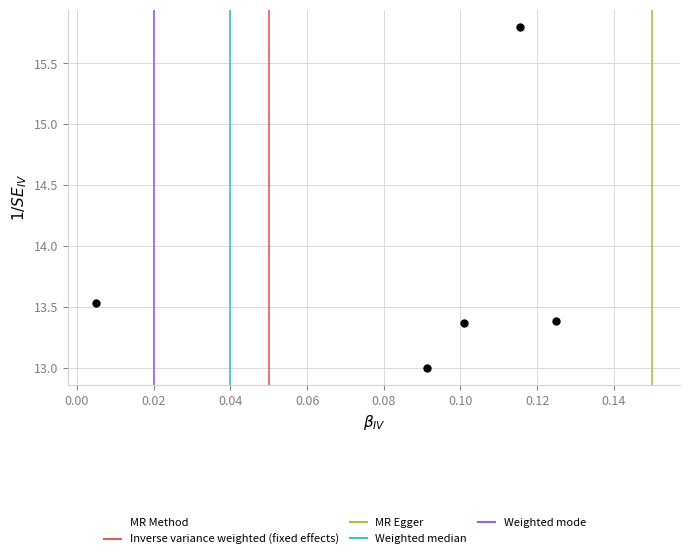

What is the average Y value?

13.8